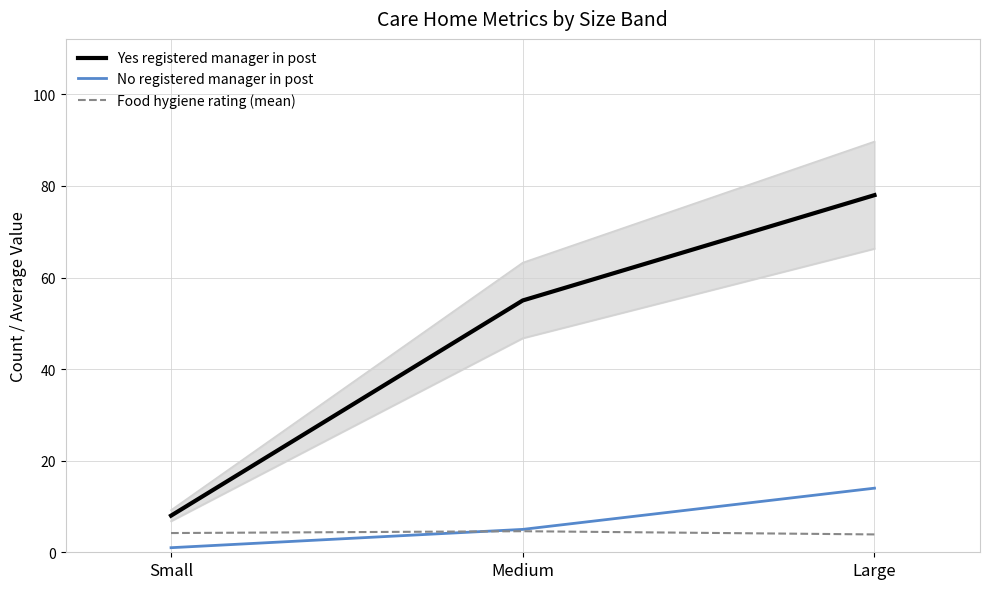

How many Food hygiene rating (mean) values are between 3 and 4?

1